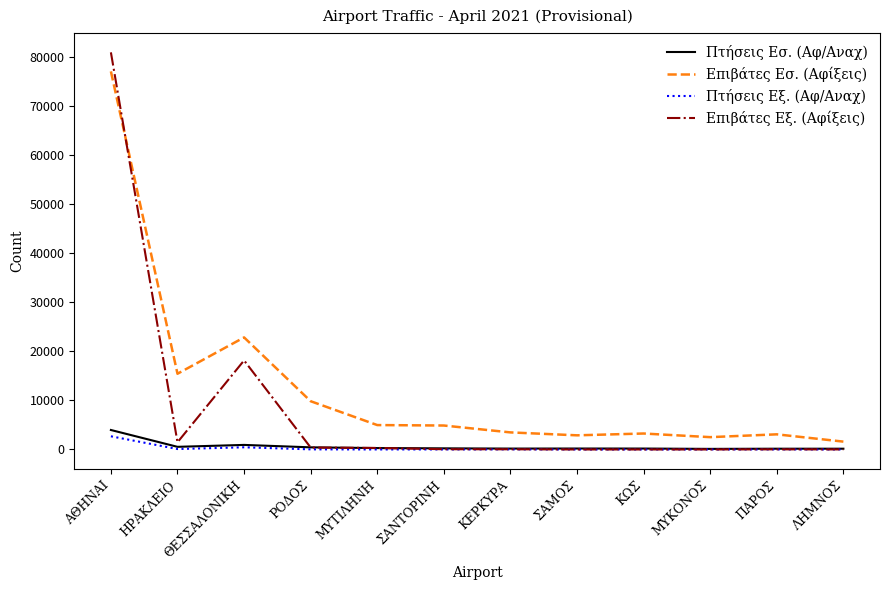

Does the chart have visible grid lines?

No